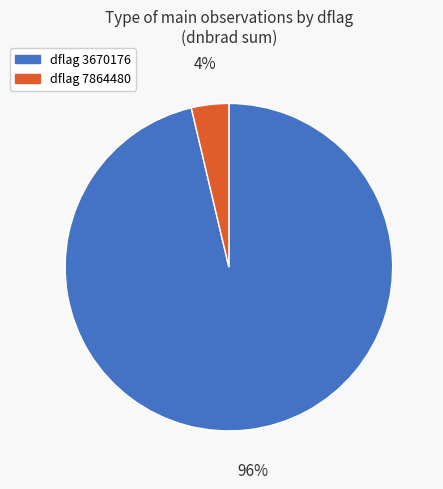

To the nearest percent, what is the average slice percentage?

50%